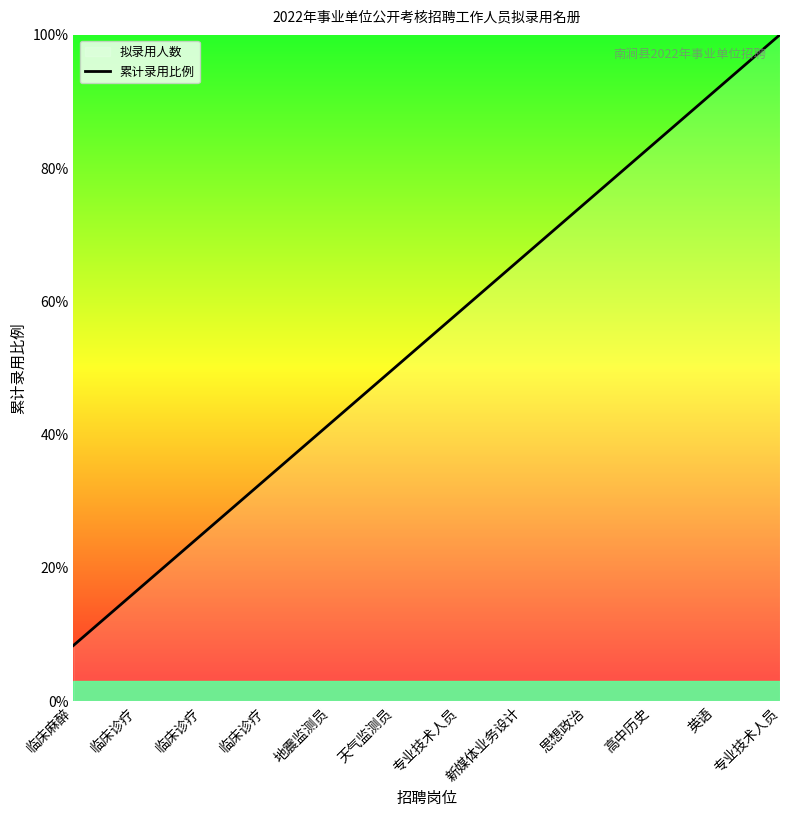

What is the maximum value shown in the chart?

100.0